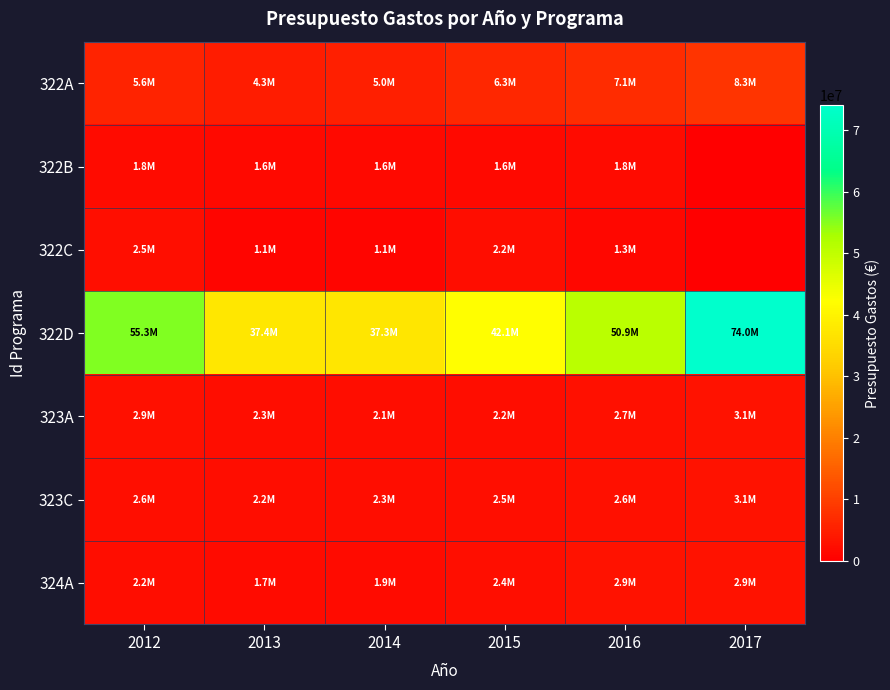

Reading left to right, list all the values displayed in this chart.

322A: 2012=5628783	2013=4349283	2014=5023422	2015=6257771	2016=7115869	2017=8287656
322B: 2012=1762340	2013=1584671	2014=1579431	2015=1613646	2016=1759491	2017=0
322C: 2012=2536826	2013=1089155	2014=1096320	2015=2174341	2016=1282935	2017=0
322D: 2012=55319330	2013=37423192	2014=37300050	2015=42059332	2016=50900000	2017=74045358
323A: 2012=2891708	2013=2254404	2014=2127547	2015=2191904	2016=2705777	2017=3088275
323C: 2012=2550353	2013=2190811	2014=2251502	2015=2536544	2016=2634590	2017=3112708
324A: 2012=2179138	2013=1748076	2014=1853386	2015=2362019	2016=2924305	2017=2935625